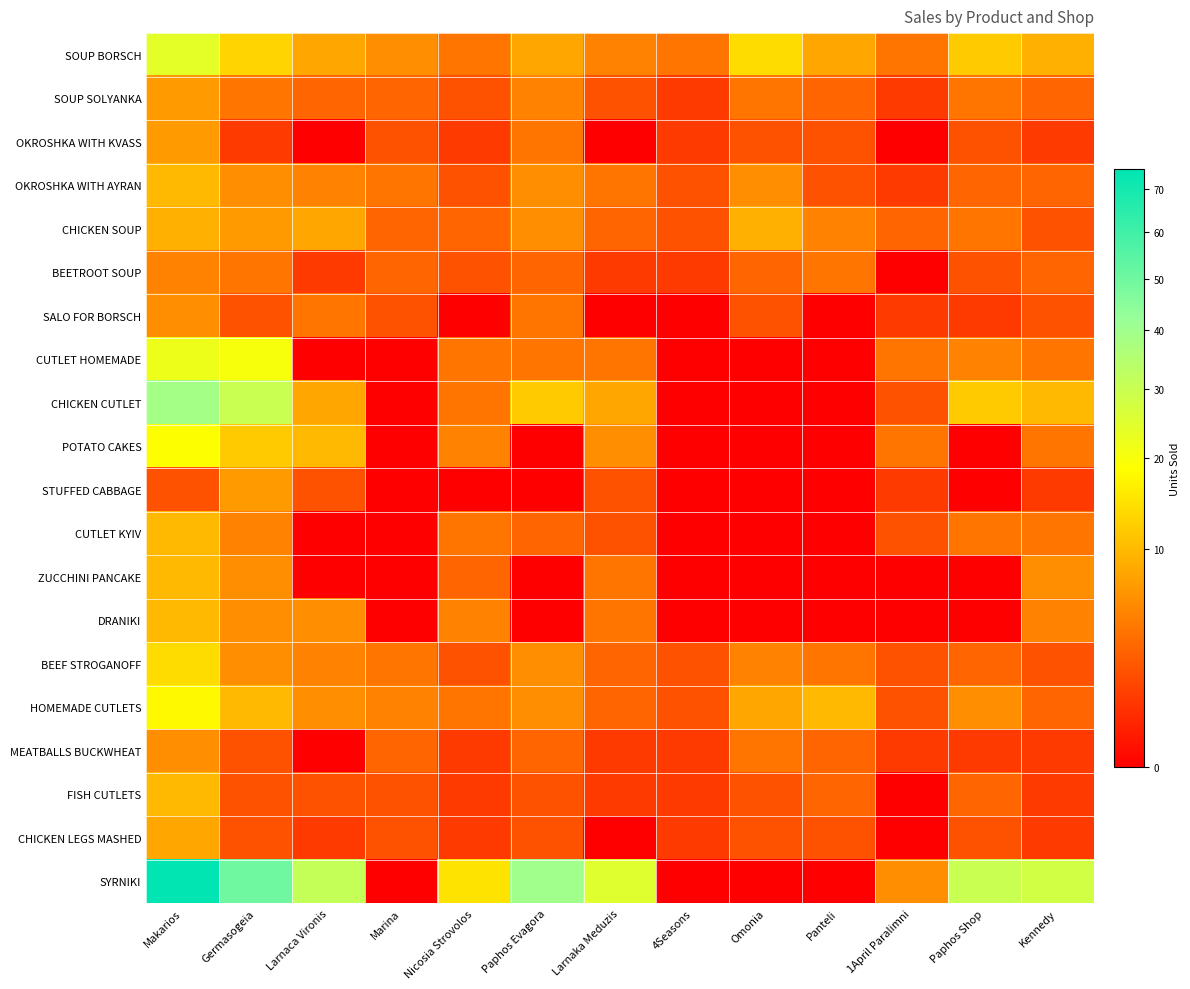

Reading left to right, what are all the values shown in this chart?

SOUP BORSCH: Makarios=24	Germasogeia=13	Larnaca Vironis=8	Marina=6	Nicosia Strovolos=4	Paphos Evagora=8	Larnaka Meduzis=5	4Seasons=4	Omonia=14	Panteli=8	1April Paralimni=4	Paphos Shop=12	Kennedy=9
SOUP SOLYANKA: Makarios=7	Germasogeia=4	Larnaca Vironis=3	Marina=3	Nicosia Strovolos=2	Paphos Evagora=5	Larnaka Meduzis=2	4Seasons=1	Omonia=4	Panteli=3	1April Paralimni=1	Paphos Shop=4	Kennedy=3
OKROSHKA WITH KVASS: Makarios=7	Germasogeia=1	Larnaca Vironis=0	Marina=2	Nicosia Strovolos=1	Paphos Evagora=4	Larnaka Meduzis=0	4Seasons=1	Omonia=2	Panteli=2	1April Paralimni=0	Paphos Shop=2	Kennedy=1
OKROSHKA WITH AYRAN: Makarios=10	Germasogeia=6	Larnaca Vironis=5	Marina=4	Nicosia Strovolos=2	Paphos Evagora=6	Larnaka Meduzis=4	4Seasons=2	Omonia=6	Panteli=2	1April Paralimni=1	Paphos Shop=3	Kennedy=3
CHICKEN SOUP: Makarios=9	Germasogeia=7	Larnaca Vironis=8	Marina=3	Nicosia Strovolos=3	Paphos Evagora=6	Larnaka Meduzis=3	4Seasons=2	Omonia=9	Panteli=5	1April Paralimni=3	Paphos Shop=4	Kennedy=2
BEETROOT SOUP: Makarios=5	Germasogeia=4	Larnaca Vironis=1	Marina=3	Nicosia Strovolos=2	Paphos Evagora=3	Larnaka Meduzis=1	4Seasons=1	Omonia=3	Panteli=4	1April Paralimni=0	Paphos Shop=2	Kennedy=3
SALO FOR BORSCH: Makarios=6	Germasogeia=2	Larnaca Vironis=4	Marina=2	Nicosia Strovolos=0	Paphos Evagora=4	Larnaka Meduzis=0	4Seasons=0	Omonia=2	Panteli=0	1April Paralimni=1	Paphos Shop=1	Kennedy=2
CUTLET HOMEMADE: Makarios=22	Germasogeia=20	Larnaca Vironis=0	Marina=0	Nicosia Strovolos=4	Paphos Evagora=4	Larnaka Meduzis=4	4Seasons=0	Omonia=0	Panteli=0	1April Paralimni=4	Paphos Shop=5	Kennedy=4
CHICKEN CUTLET: Makarios=39	Germasogeia=30	Larnaca Vironis=8	Marina=0	Nicosia Strovolos=4	Paphos Evagora=12	Larnaka Meduzis=8	4Seasons=0	Omonia=0	Panteli=0	1April Paralimni=2	Paphos Shop=12	Kennedy=10
POTATO CAKES: Makarios=19	Germasogeia=12	Larnaca Vironis=10	Marina=0	Nicosia Strovolos=5	Paphos Evagora=0	Larnaka Meduzis=6	4Seasons=0	Omonia=0	Panteli=0	1April Paralimni=4	Paphos Shop=0	Kennedy=4
STUFFED CABBAGE: Makarios=2	Germasogeia=7	Larnaca Vironis=2	Marina=0	Nicosia Strovolos=0	Paphos Evagora=0	Larnaka Meduzis=2	4Seasons=0	Omonia=0	Panteli=0	1April Paralimni=1	Paphos Shop=0	Kennedy=1
CUTLET KYIV: Makarios=10	Germasogeia=5	Larnaca Vironis=0	Marina=0	Nicosia Strovolos=4	Paphos Evagora=3	Larnaka Meduzis=2	4Seasons=0	Omonia=0	Panteli=0	1April Paralimni=2	Paphos Shop=4	Kennedy=4
ZUCCHINI PANCAKE: Makarios=10	Germasogeia=6	Larnaca Vironis=0	Marina=0	Nicosia Strovolos=3	Paphos Evagora=0	Larnaka Meduzis=4	4Seasons=0	Omonia=0	Panteli=0	1April Paralimni=0	Paphos Shop=0	Kennedy=6
DRANIKI: Makarios=10	Germasogeia=6	Larnaca Vironis=6	Marina=0	Nicosia Strovolos=5	Paphos Evagora=0	Larnaka Meduzis=4	4Seasons=0	Omonia=0	Panteli=0	1April Paralimni=0	Paphos Shop=0	Kennedy=5
BEEF STROGANOFF: Makarios=14	Germasogeia=6	Larnaca Vironis=5	Marina=4	Nicosia Strovolos=2	Paphos Evagora=6	Larnaka Meduzis=3	4Seasons=2	Omonia=5	Panteli=4	1April Paralimni=2	Paphos Shop=3	Kennedy=2
HOMEMADE CUTLETS: Makarios=18	Germasogeia=10	Larnaca Vironis=6	Marina=5	Nicosia Strovolos=4	Paphos Evagora=6	Larnaka Meduzis=3	4Seasons=2	Omonia=8	Panteli=10	1April Paralimni=2	Paphos Shop=6	Kennedy=3
MEATBALLS BUCKWHEAT: Makarios=6	Germasogeia=2	Larnaca Vironis=0	Marina=3	Nicosia Strovolos=1	Paphos Evagora=3	Larnaka Meduzis=1	4Seasons=1	Omonia=4	Panteli=3	1April Paralimni=1	Paphos Shop=1	Kennedy=1
FISH CUTLETS: Makarios=10	Germasogeia=2	Larnaca Vironis=2	Marina=2	Nicosia Strovolos=1	Paphos Evagora=2	Larnaka Meduzis=1	4Seasons=1	Omonia=2	Panteli=3	1April Paralimni=0	Paphos Shop=3	Kennedy=1
CHICKEN LEGS MASHED: Makarios=8	Germasogeia=2	Larnaca Vironis=1	Marina=2	Nicosia Strovolos=1	Paphos Evagora=2	Larnaka Meduzis=0	4Seasons=1	Omonia=2	Panteli=2	1April Paralimni=0	Paphos Shop=2	Kennedy=1
SYRNIKI: Makarios=75	Germasogeia=50	Larnaca Vironis=31	Marina=0	Nicosia Strovolos=15	Paphos Evagora=40	Larnaka Meduzis=25	4Seasons=0	Omonia=0	Panteli=0	1April Paralimni=6	Paphos Shop=30	Kennedy=28